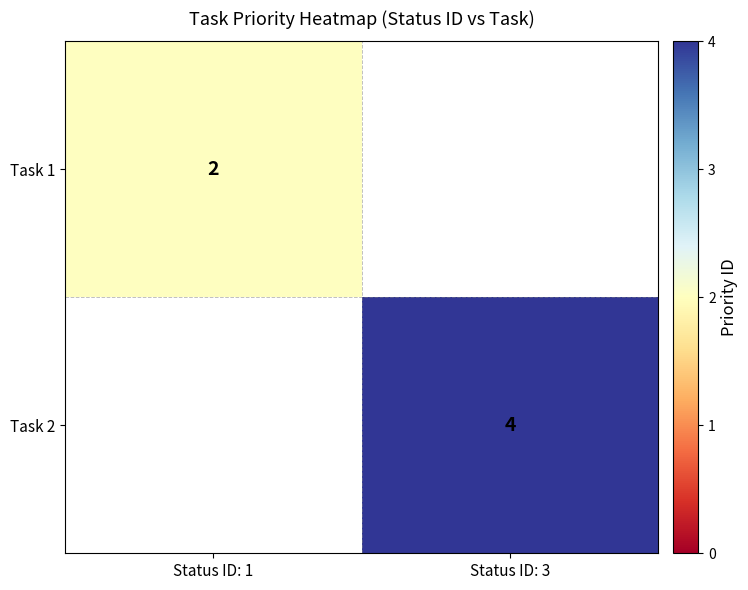

Is it true that Task 1 equals 1 at Status ID: 1?

False